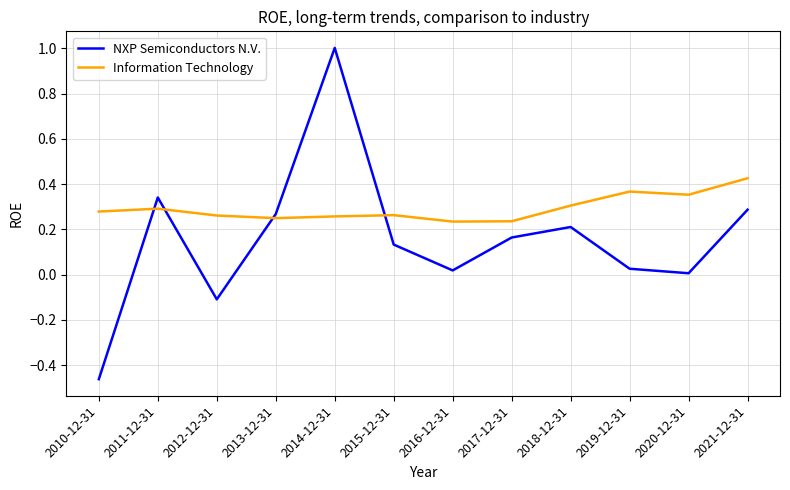

What is the difference between the maximum and minimum values in the NXP Semiconductors N.V. series?

1.5